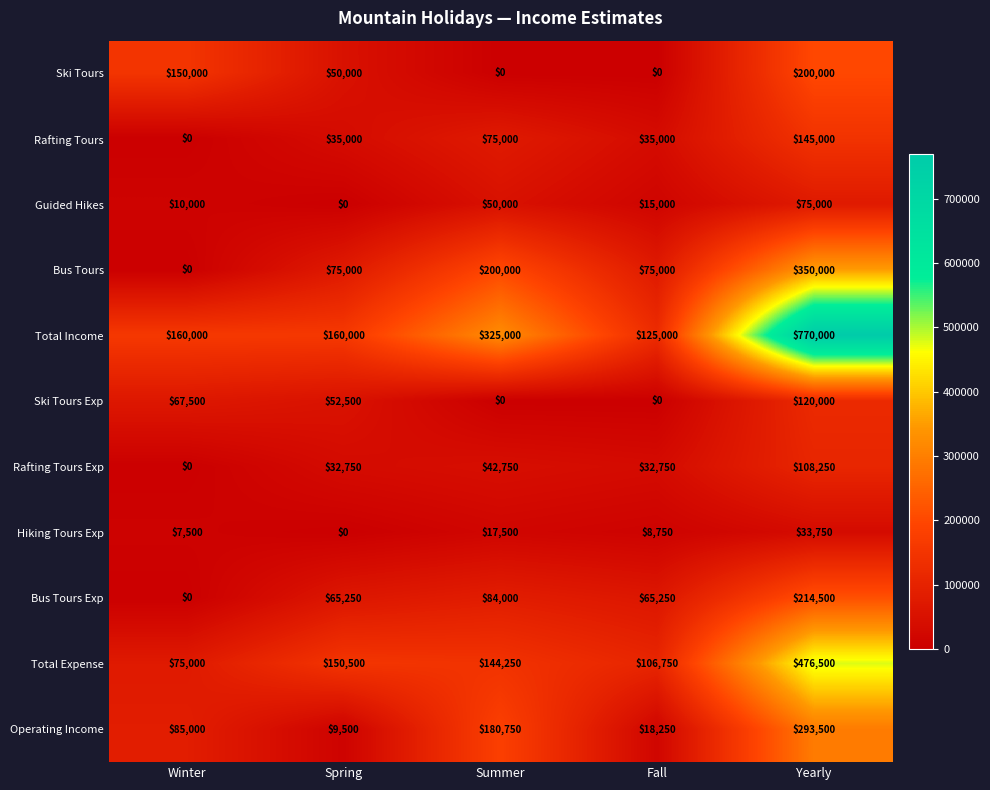

At how many categories does at least one series exceed 54453?

5